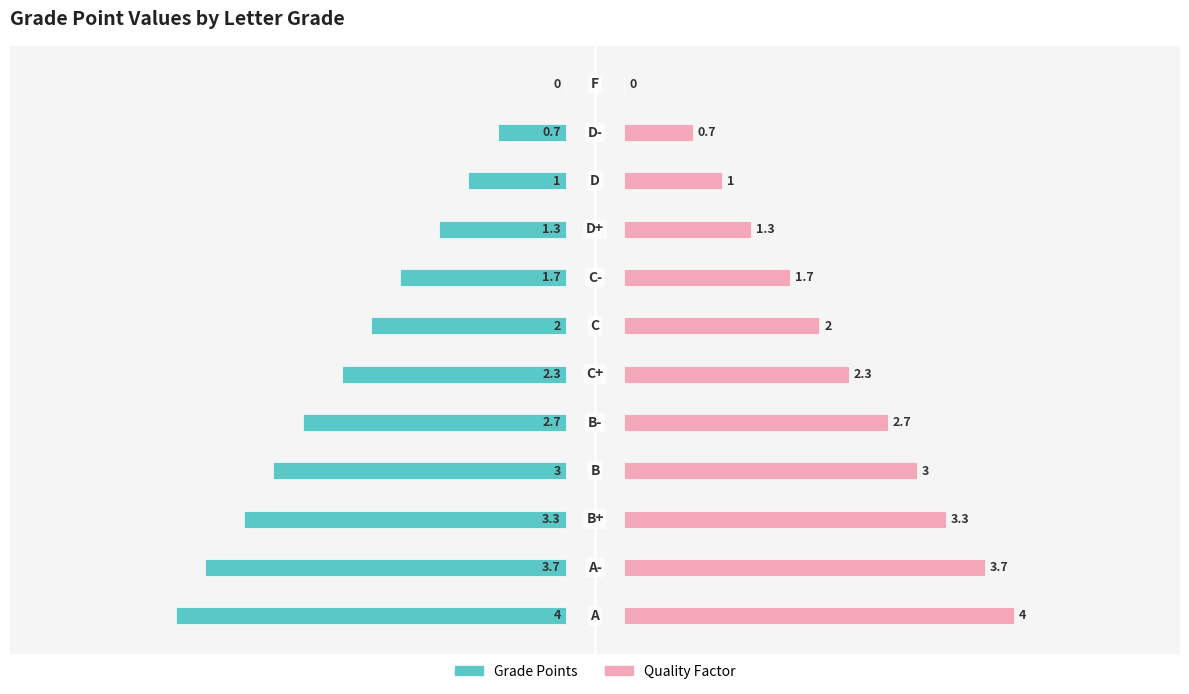

Which series has the widest spread of values?

Grade Points